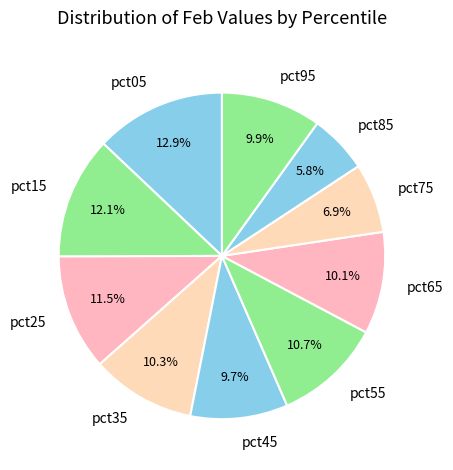

Which category has the biggest portion of the pie?

pct05